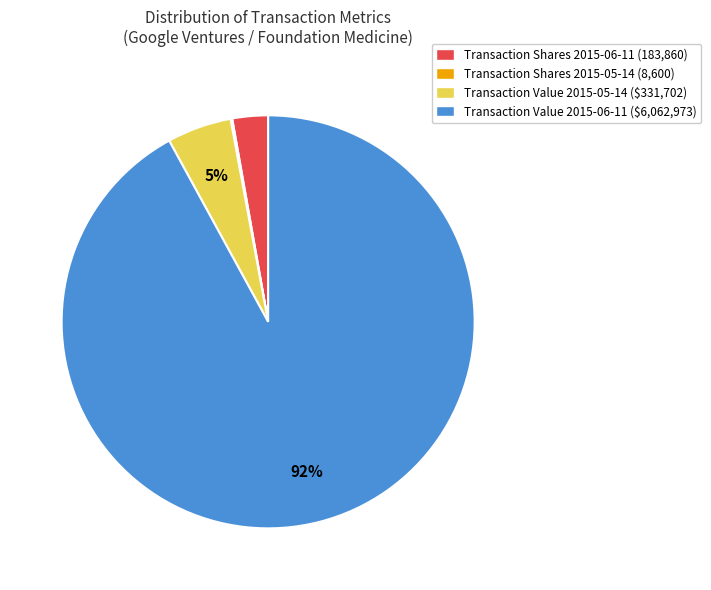

Is there a majority slice in this chart?

Yes